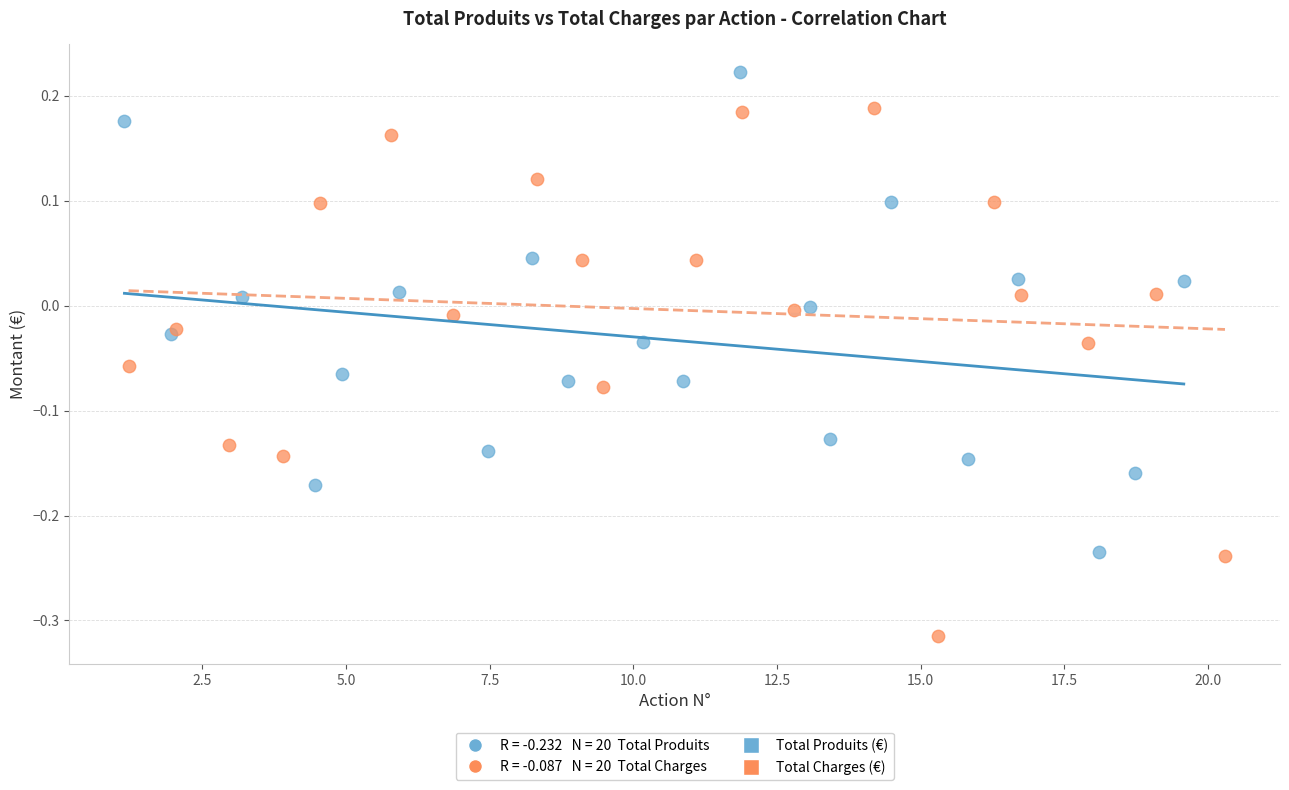

Which series contains the lowest Y value?

Total Charges (€)